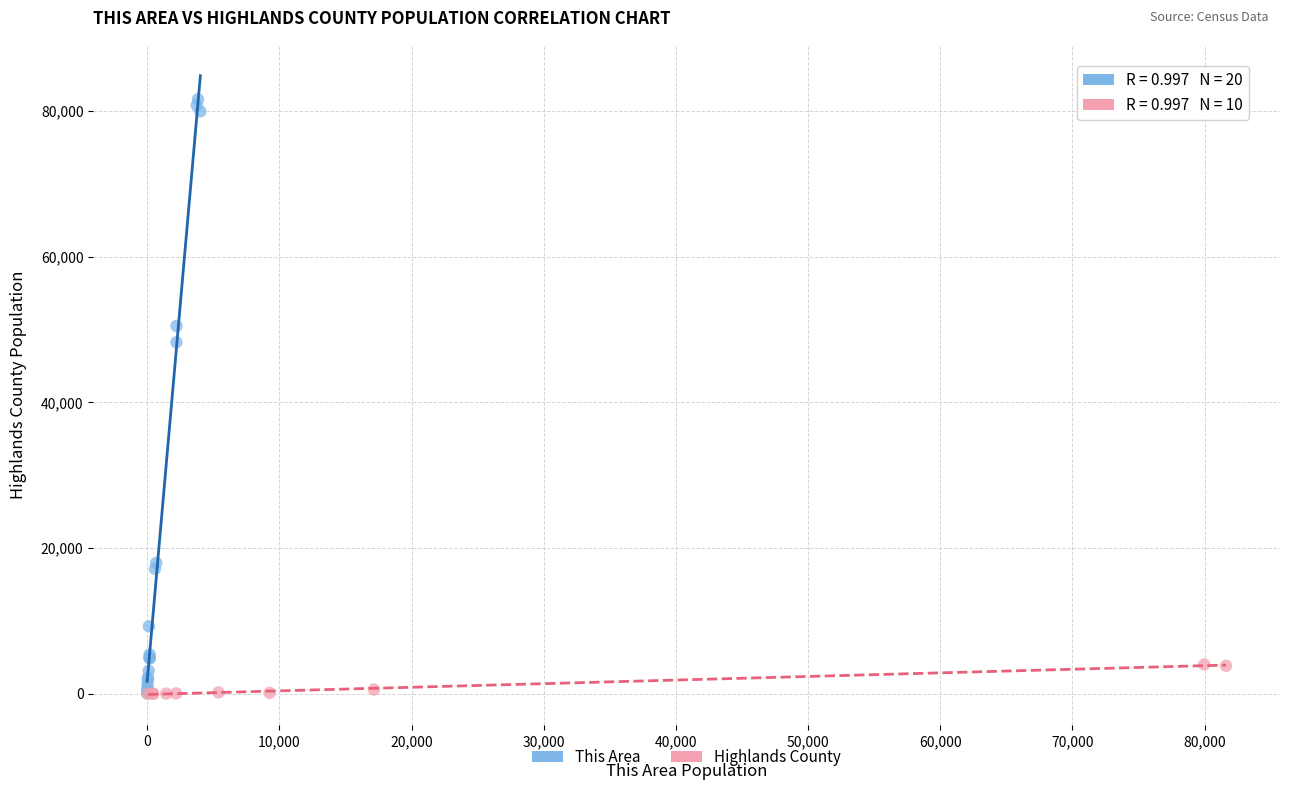

Which series contains the highest Y value?

This Area